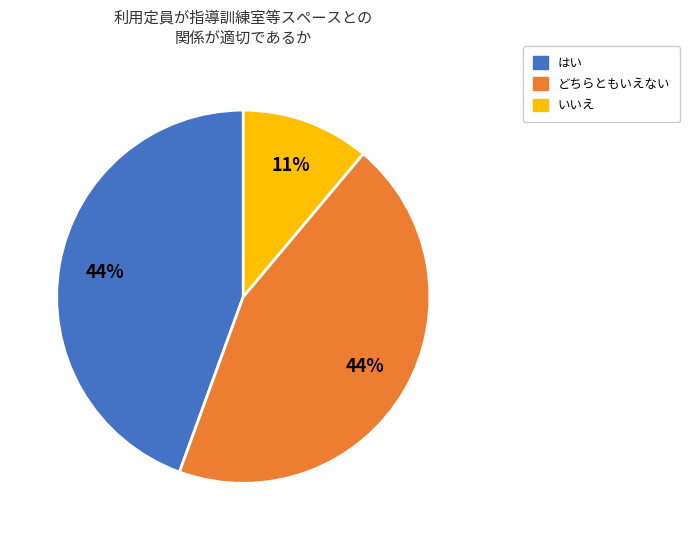

Approximately how many times larger is the value at どちらともいえない compared to いいえ?

4.0